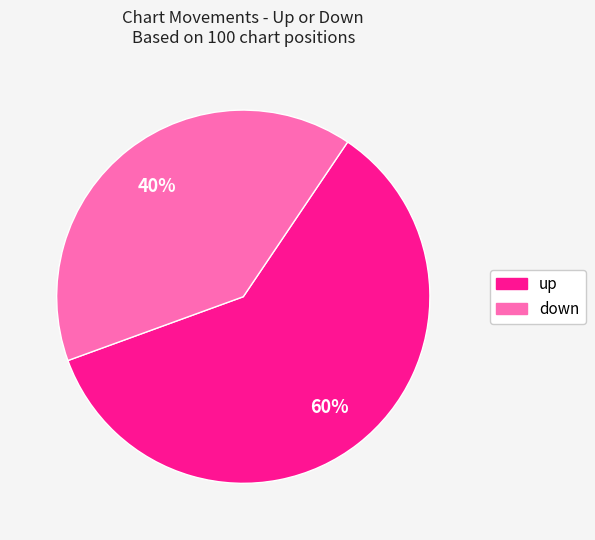

To the nearest percent, what portion does up represent?

60%